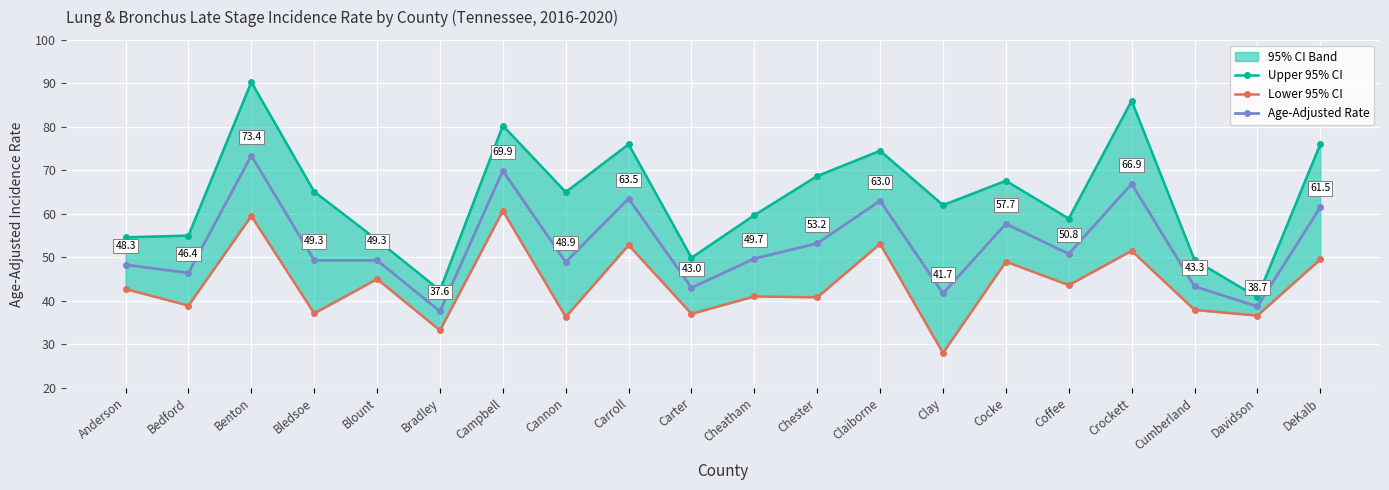

Reading right to left, what are all the values shown in this chart?

Upper 95% CI: DeKalb=76.0	Davidson=40.8	Cumberland=49.4	Crockett=86.0	Coffee=58.9	Cocke=67.6	Clay=62.0	Claiborne=74.5	Chester=68.7	Cheatham=59.7	Carter=49.9	Carroll=76.0	Cannon=65.0	Campbell=80.3	Bradley=42.4	Blount=54.0	Bledsoe=65.1	Benton=90.3	Bedford=55.0	Anderson=54.6
Lower 95% CI: DeKalb=49.5	Davidson=36.6	Cumberland=37.9	Crockett=51.5	Coffee=43.6	Cocke=49.0	Clay=28.0	Claiborne=53.1	Chester=40.8	Cheatham=41.0	Carter=37.0	Carroll=52.8	Cannon=36.3	Campbell=60.7	Bradley=33.2	Blount=45.0	Bledsoe=37.1	Benton=59.5	Bedford=38.9	Anderson=42.7
Age-Adjusted Rate: DeKalb=61.5	Davidson=38.7	Cumberland=43.3	Crockett=66.9	Coffee=50.8	Cocke=57.7	Clay=41.7	Claiborne=63.0	Chester=53.2	Cheatham=49.7	Carter=43.0	Carroll=63.5	Cannon=48.9	Campbell=69.9	Bradley=37.6	Blount=49.3	Bledsoe=49.3	Benton=73.4	Bedford=46.4	Anderson=48.3